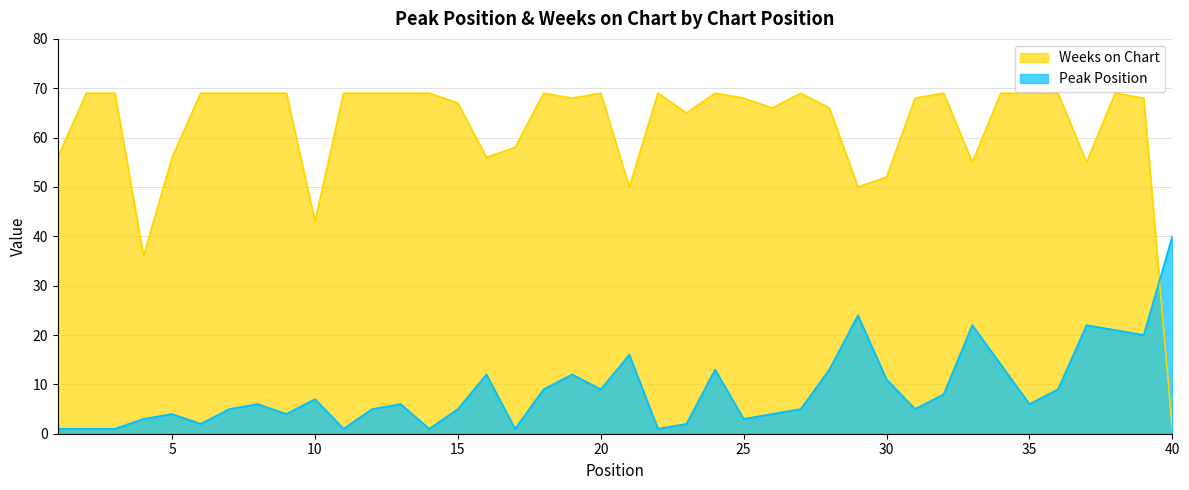

Is it true that Weeks on Chart equals 17 at 25?

False